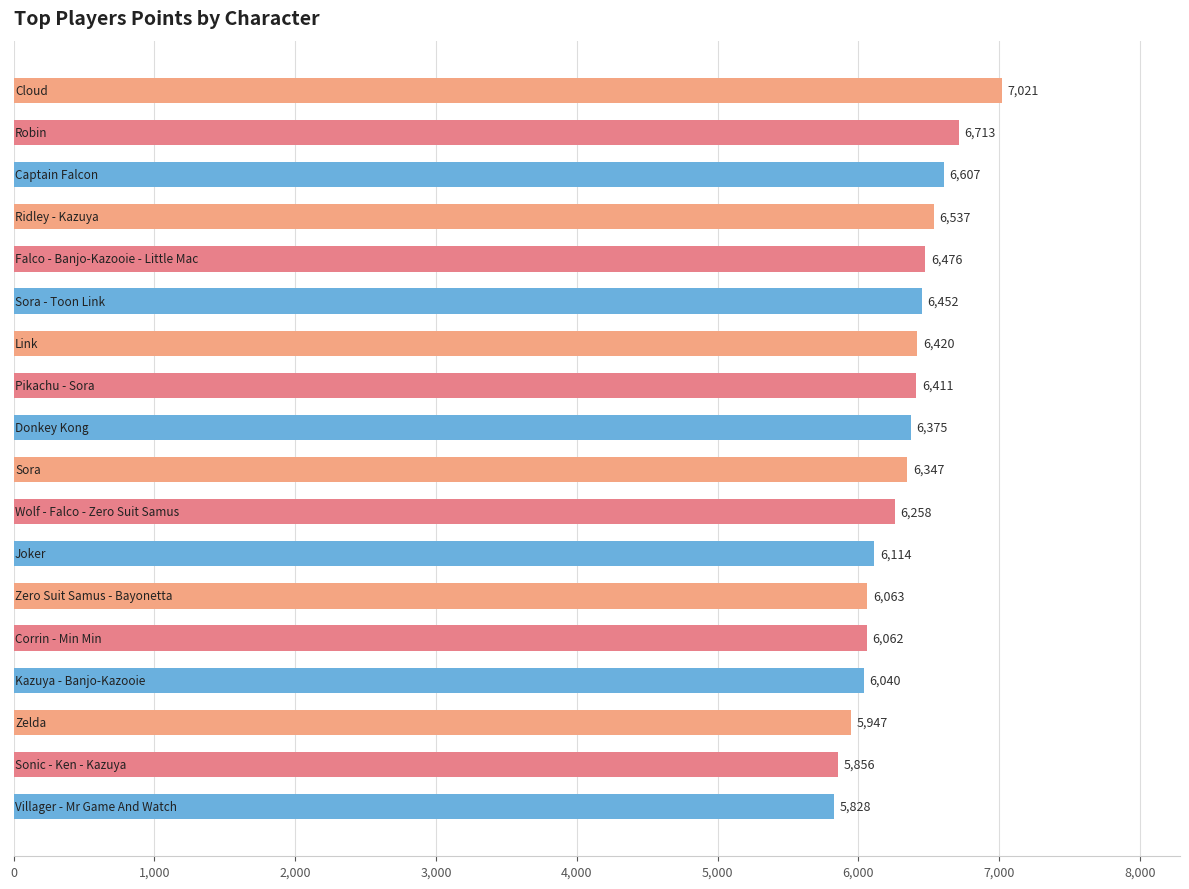

What is the maximum value shown in the chart?

7021